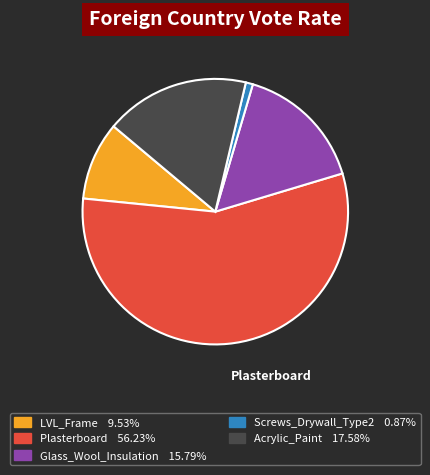

Is there any slice that represents more than half of the pie?

Yes